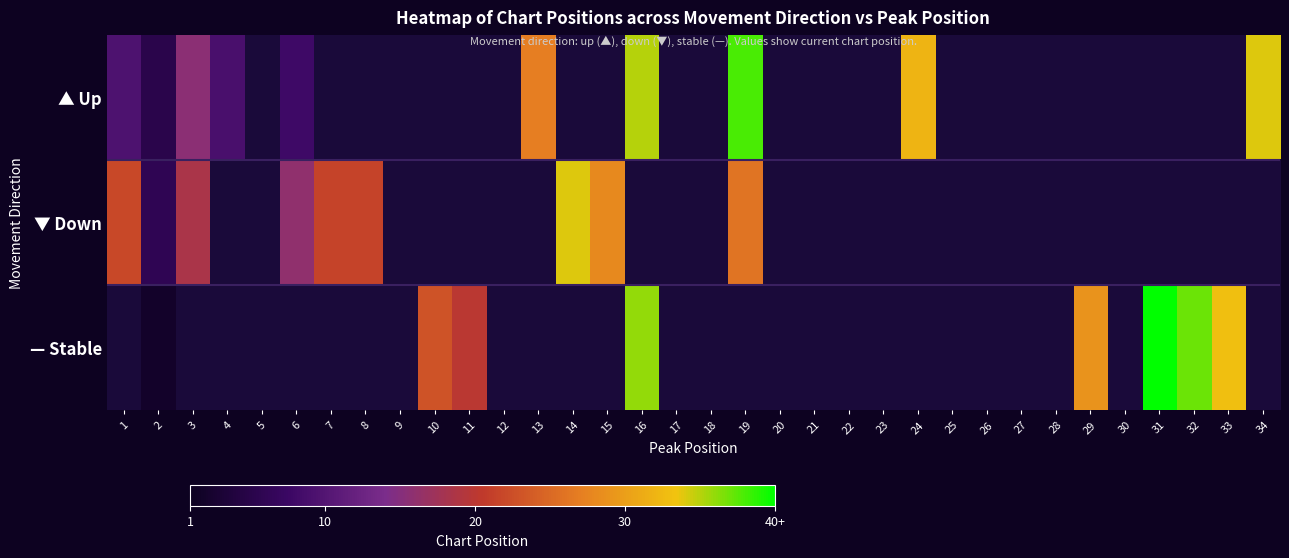

Rank the series by their maximum value, from highest to lowest.

▲ Up, ▼ Down, — Stable